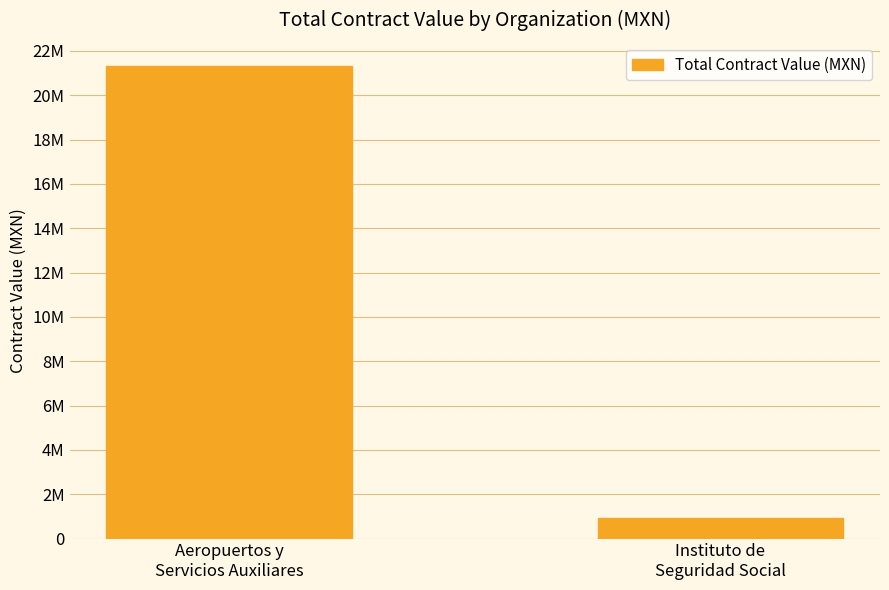

Which label corresponds to the smallest value in the chart?

Instituto de
Seguridad Social